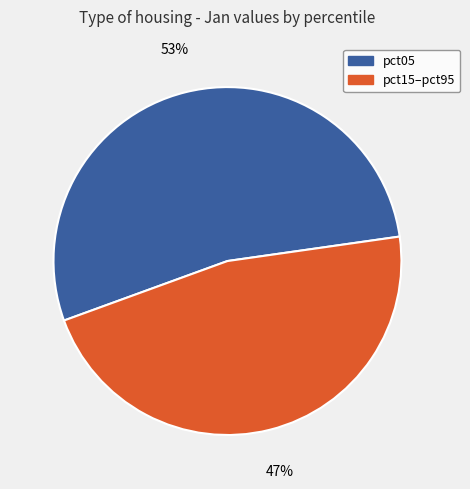

What is the largest slice in the pie chart?

pct05